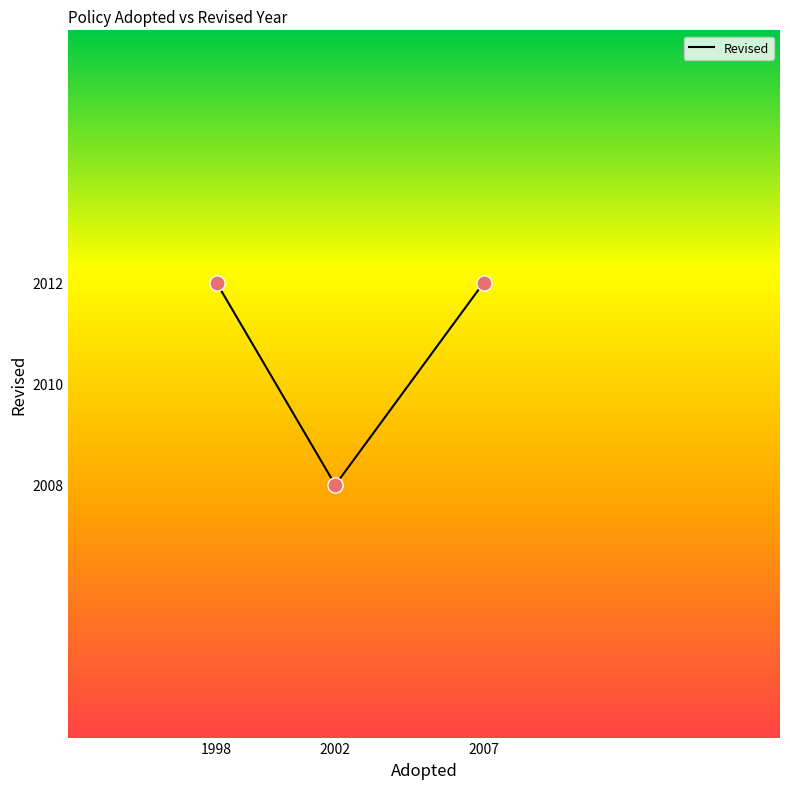

Which has a higher value, 2002 or 2007?

2007